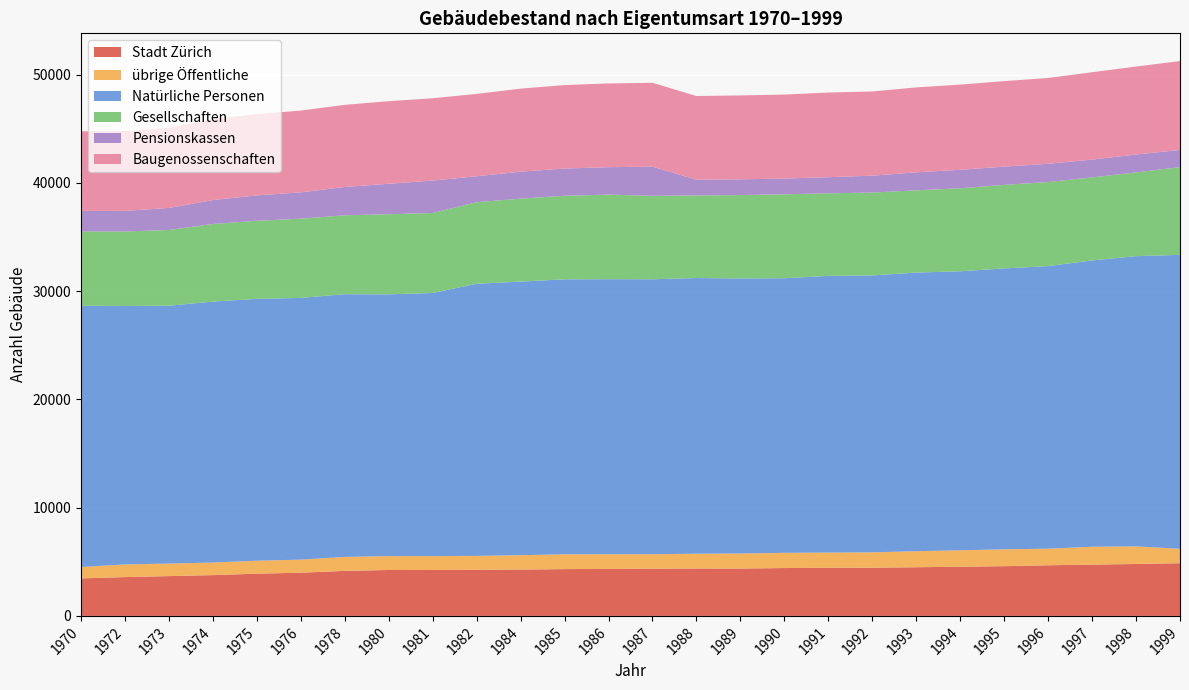

Reading left to right, what are all the values shown in this chart?

Stadt Zürich: 1970=3465	1972=3586	1973=3678	1974=3766	1975=3901	1976=3992	1978=4159	1980=4242	1981=4249	1982=4259	1984=4278	1985=4323	1986=4339	1987=4364	1988=4377	1989=4374	1990=4421	1991=4446	1992=4451	1993=4496	1994=4541	1995=4594	1996=4678	1997=4733	1998=4798	1999=4869
übrige Öffentliche: 1970=1049	1972=1169	1973=1156	1974=1164	1975=1196	1976=1207	1978=1290	1980=1282	1981=1276	1982=1285	1984=1330	1985=1368	1986=1359	1987=1339	1988=1365	1989=1392	1990=1404	1991=1403	1992=1421	1993=1481	1994=1522	1995=1557	1996=1530	1997=1655	1998=1624	1999=1329
Natürliche Personen: 1970=24132	1972=23877	1973=23820	1974=24108	1975=24192	1976=24177	1978=24270	1980=24185	1981=24307	1982=25142	1984=25275	1985=25404	1986=25406	1987=25397	1988=25470	1989=25409	1990=25370	1991=25562	1992=25579	1993=25740	1994=25772	1995=25951	1996=26108	1997=26448	1998=26811	1999=27159
Gesellschaften: 1970=6868	1972=6881	1973=6999	1974=7164	1975=7216	1976=7321	1978=7292	1980=7397	1981=7388	1982=7534	1984=7663	1985=7719	1986=7811	1987=7708	1988=7629	1989=7701	1990=7753	1991=7627	1992=7656	1993=7598	1994=7668	1995=7717	1996=7764	1997=7674	1998=7734	1999=8102
Pensionskassen: 1970=1897	1972=1901	1973=2036	1974=2213	1975=2344	1976=2430	1978=2613	1980=2817	1981=2996	1982=2393	1984=2493	1985=2514	1986=2538	1987=2698	1988=1455	1989=1456	1990=1453	1991=1491	1992=1561	1993=1664	1994=1707	1995=1688	1996=1687	1997=1643	1998=1659	1999=1586
Baugenossenschaften: 1970=7355	1972=7370	1973=7390	1974=7485	1975=7507	1976=7555	1978=7588	1980=7627	1981=7604	1982=7609	1984=7671	1985=7709	1986=7737	1987=7742	1988=7730	1989=7750	1990=7759	1991=7819	1992=7777	1993=7844	1994=7871	1995=7896	1996=7927	1997=8072	1998=8123	1999=8210